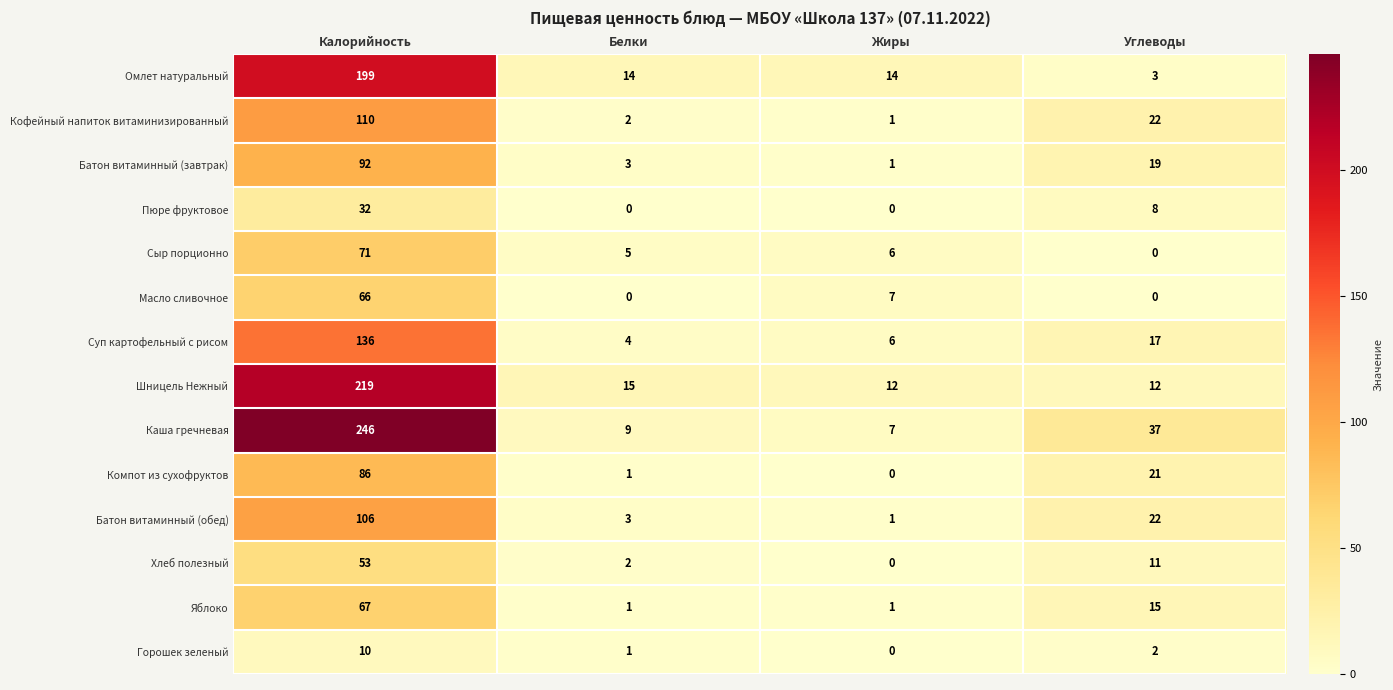

What is the maximum value shown in the chart?

246